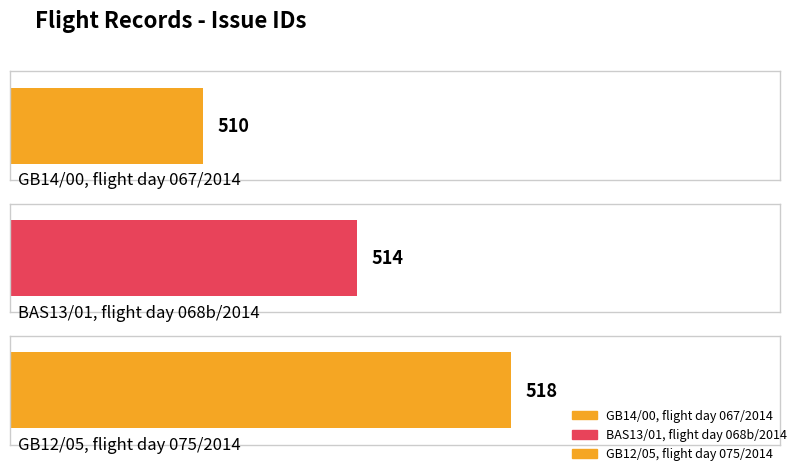

What is the difference between the values at GB14/00, flight day 067/2014 and BAS13/01, flight day 068b/2014?

4